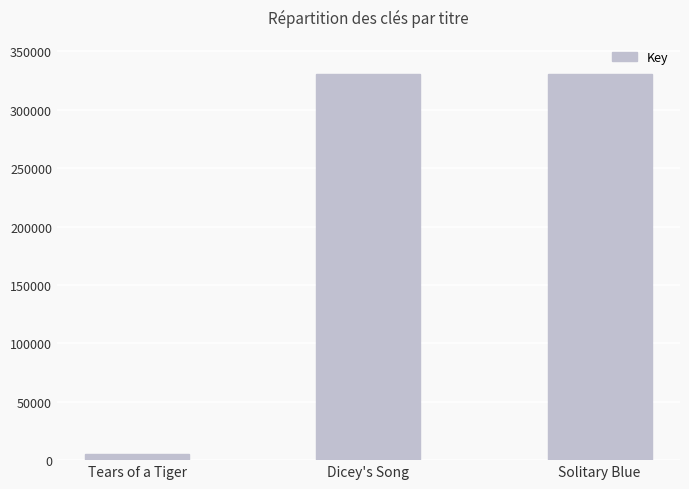

What is the approximate value at Solitary Blue?

331038